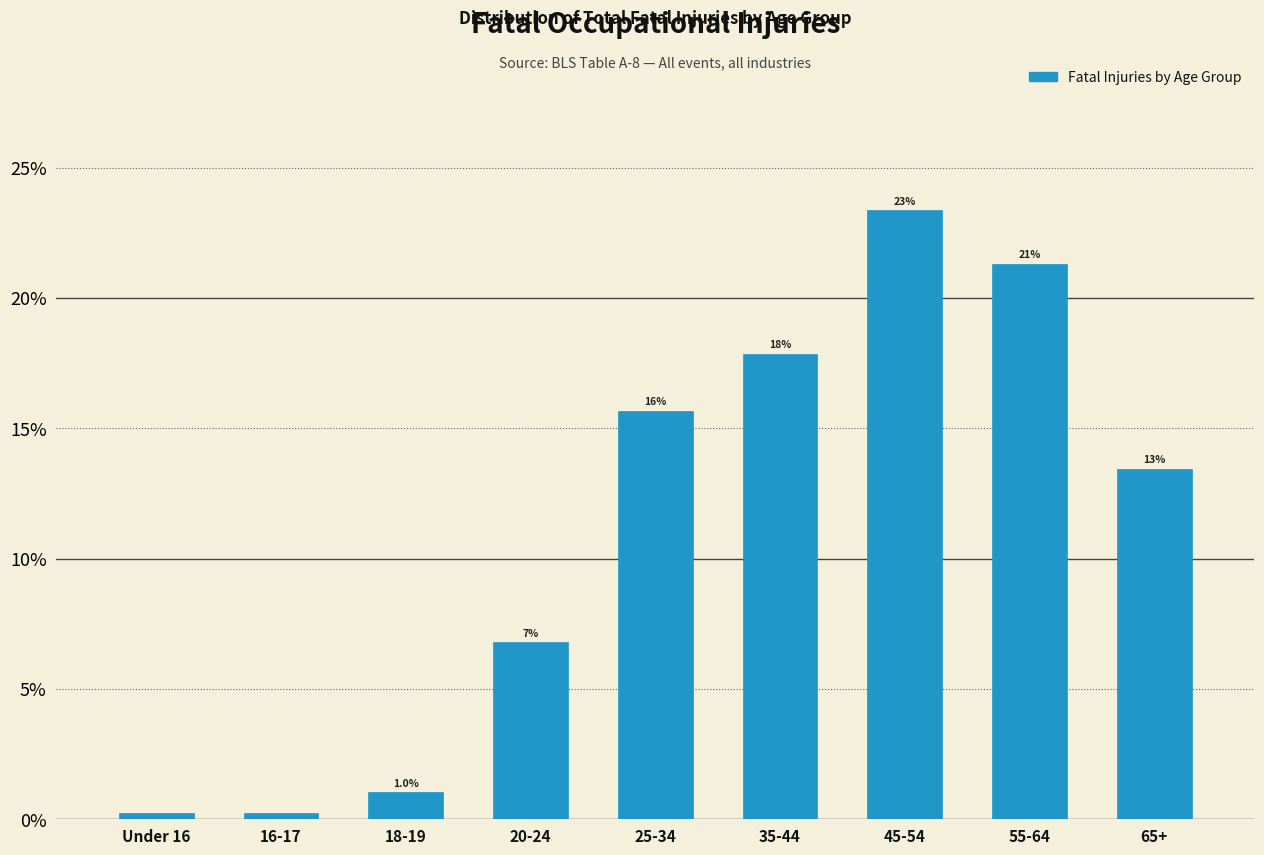

How many bars are there in total?

9